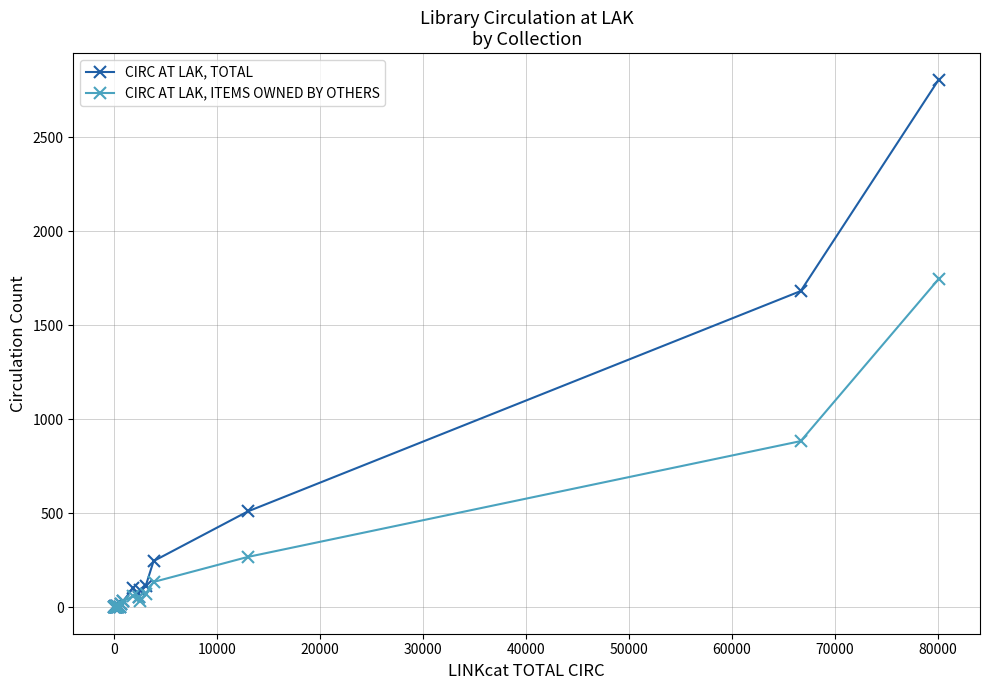

Which series has the largest total across all categories?

CIRC AT LAK, TOTAL